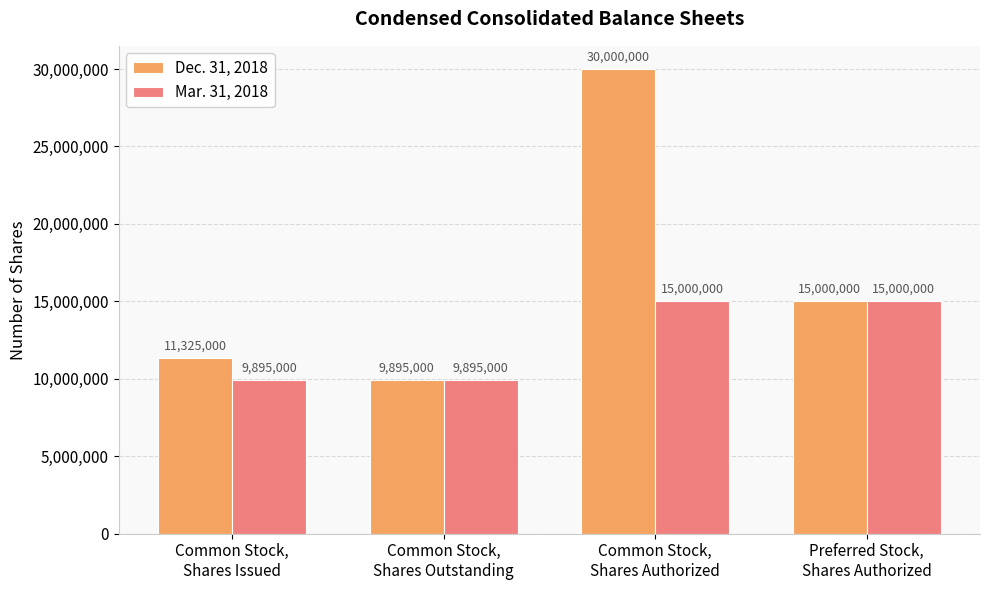

True or false: Dec. 31, 2018 has a value of 15000000 at Preferred Stock,
Shares Authorized.

True